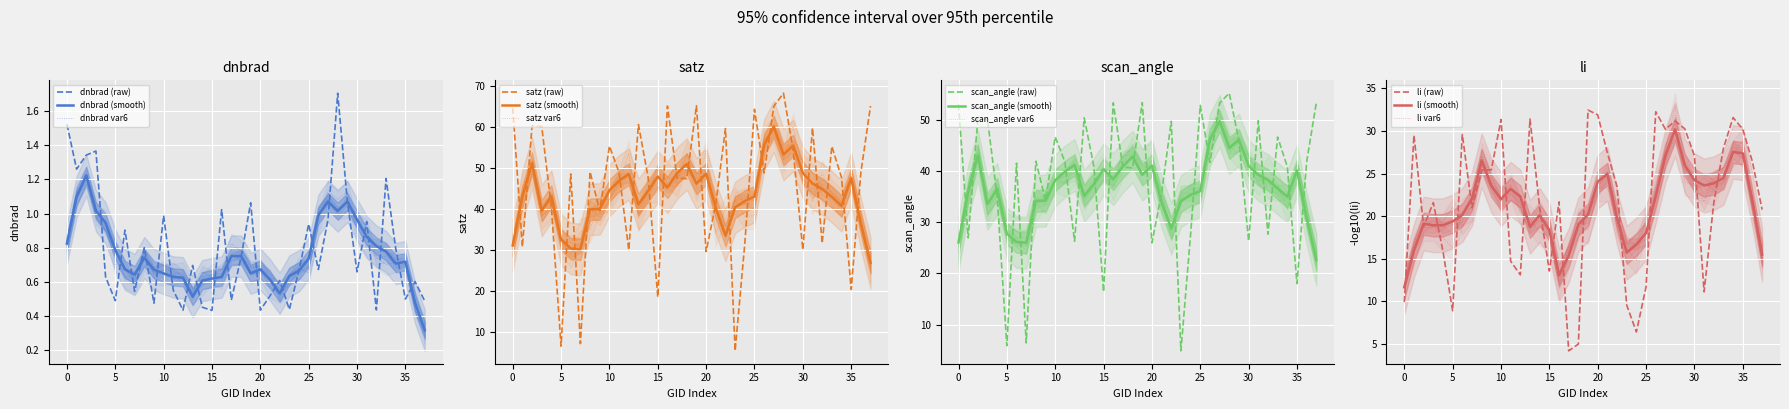

How many series are shown in this chart?

3